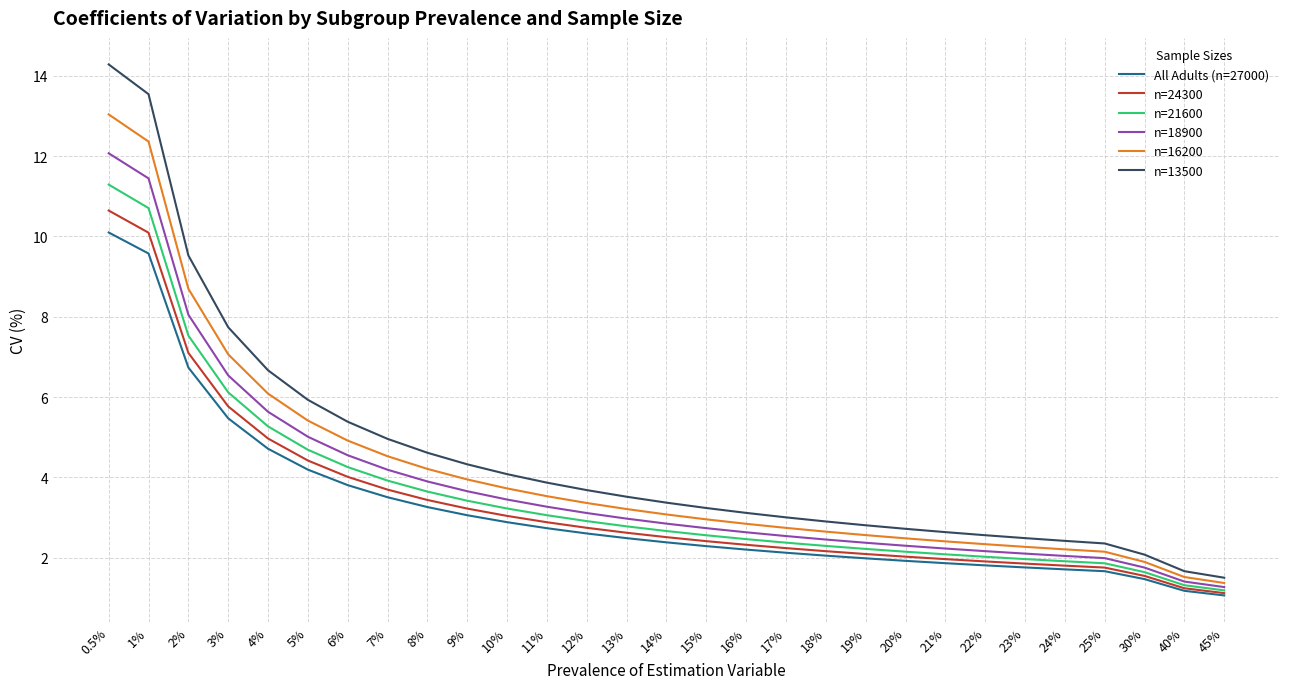

True or false: All Adults (n=27000) and n=13500 cross at least once.

False